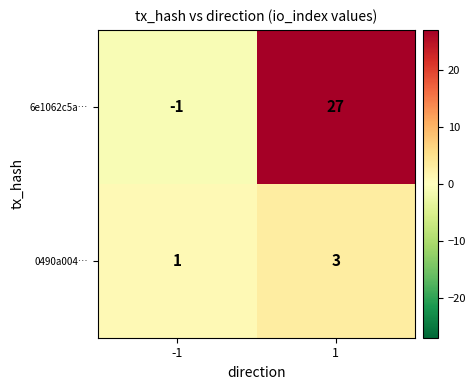

The 0490a004… series shows 1 at 1. True or false?

False